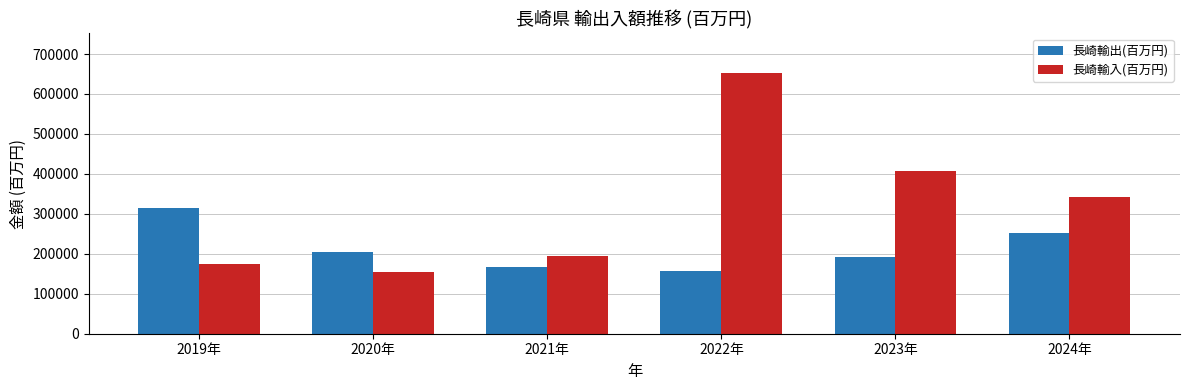

How many groups of bars are there?

6